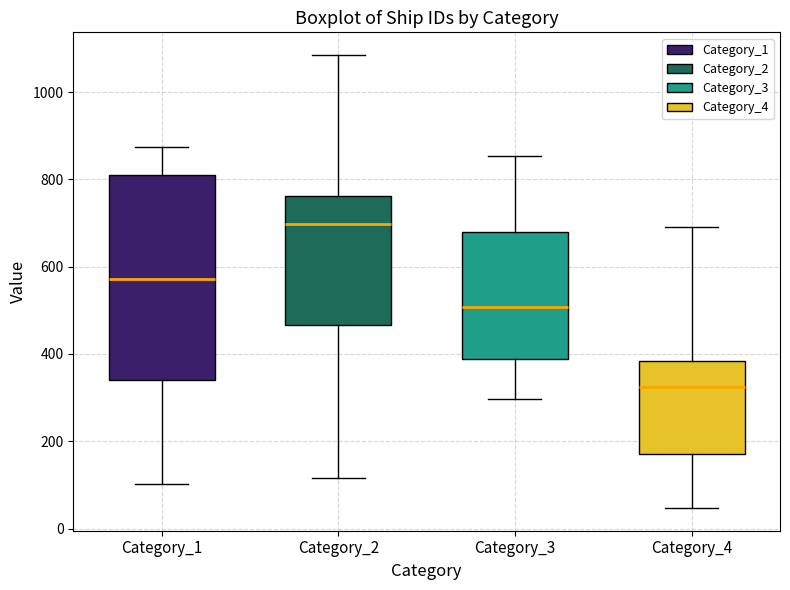

Reading left to right, read every box against the y-axis: the position of its median line, the range the box covers, and the ends of its whiskers. The values are not printed on the chart, so give them approximately, as read against the axis.

Category_1: median 580, box 340 to 800, whiskers 100 to 880
Category_2: median 700, box 460 to 760, whiskers 120 to 1080
Category_3: median 500, box 380 to 680, whiskers 300 to 860
Category_4: median 320, box 180 to 380, whiskers 40 to 700